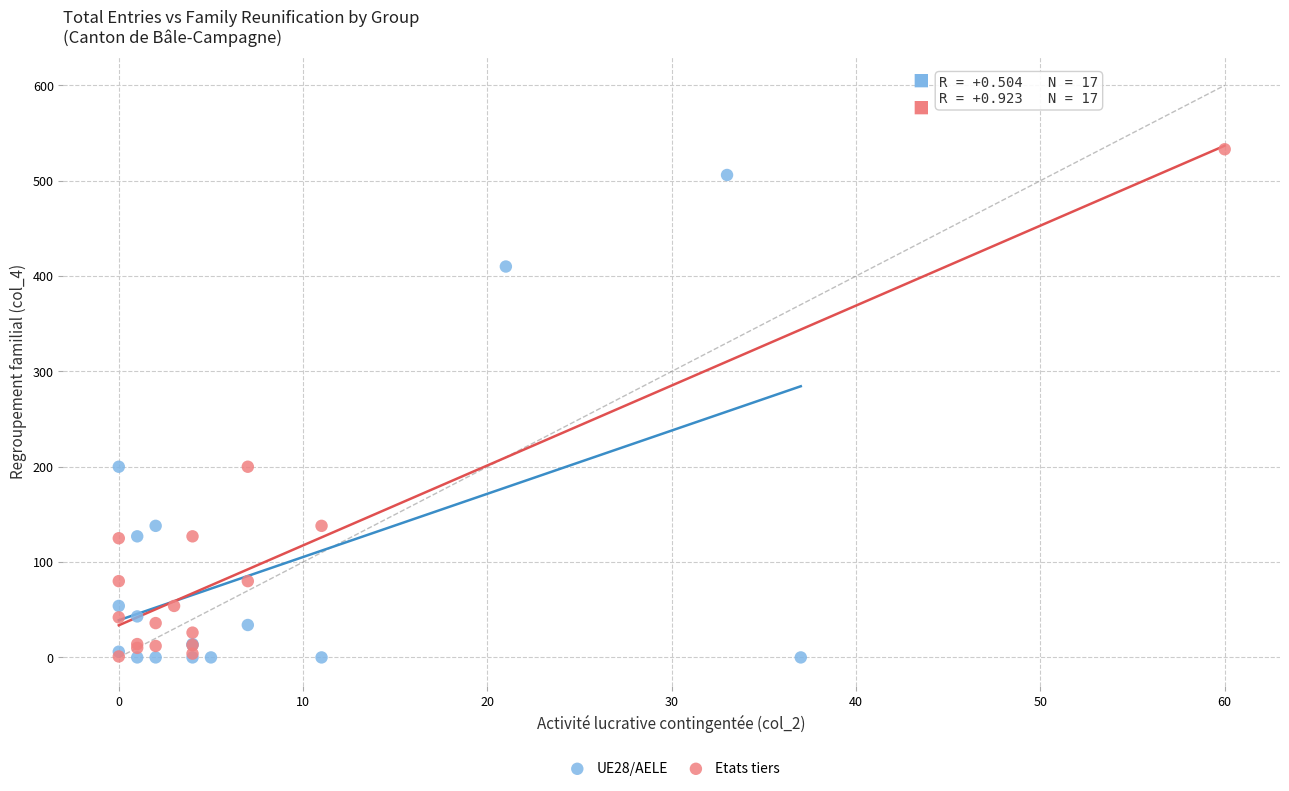

Which series has the largest Y range (max minus min)?

Etats tiers